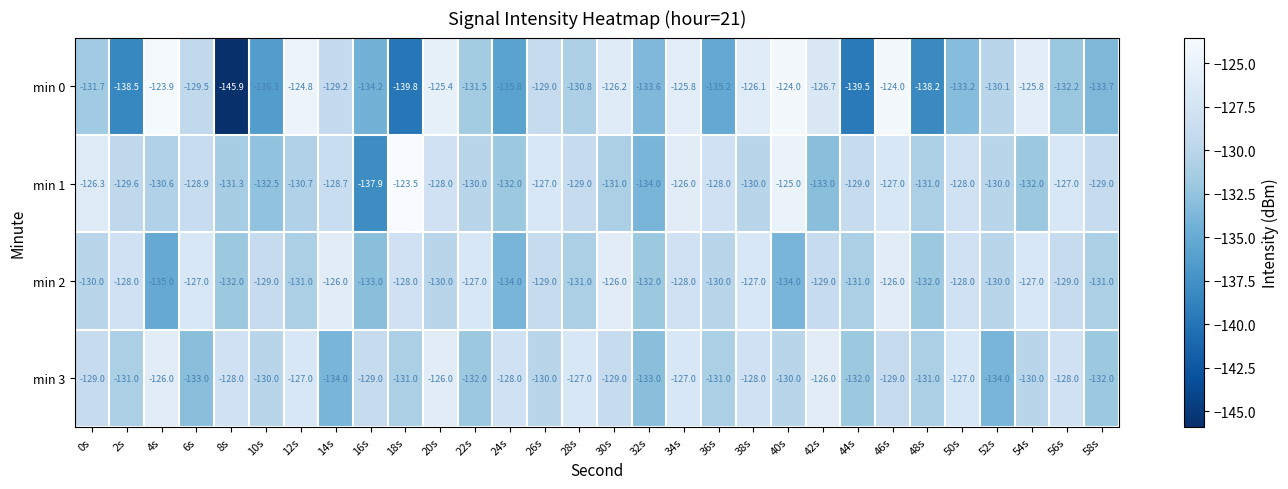

At which category does the chart reach its peak across all series?

18s